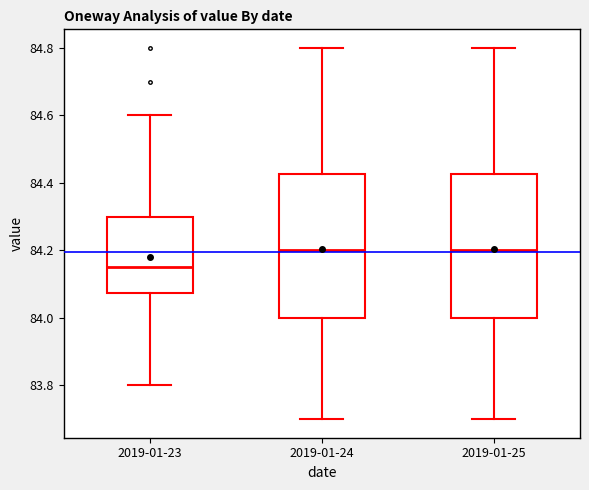

Where does the median line of the box for 2019-01-25 sit on the y-axis? The values are not printed on the chart, so give them approximately, as read against the axis.

84.20